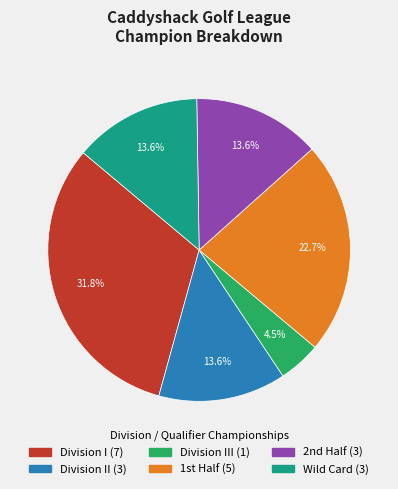

Is there a majority slice in this chart?

No